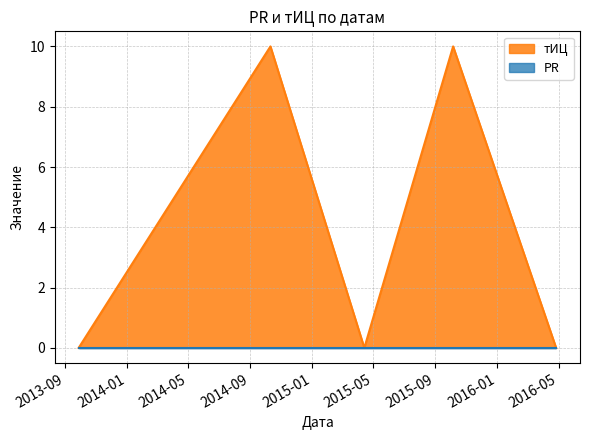

List the labels in order of value, largest first.

2015-10-06, 2014-10-11, 2016-04-26, 2015-04-14, 2013-09-28